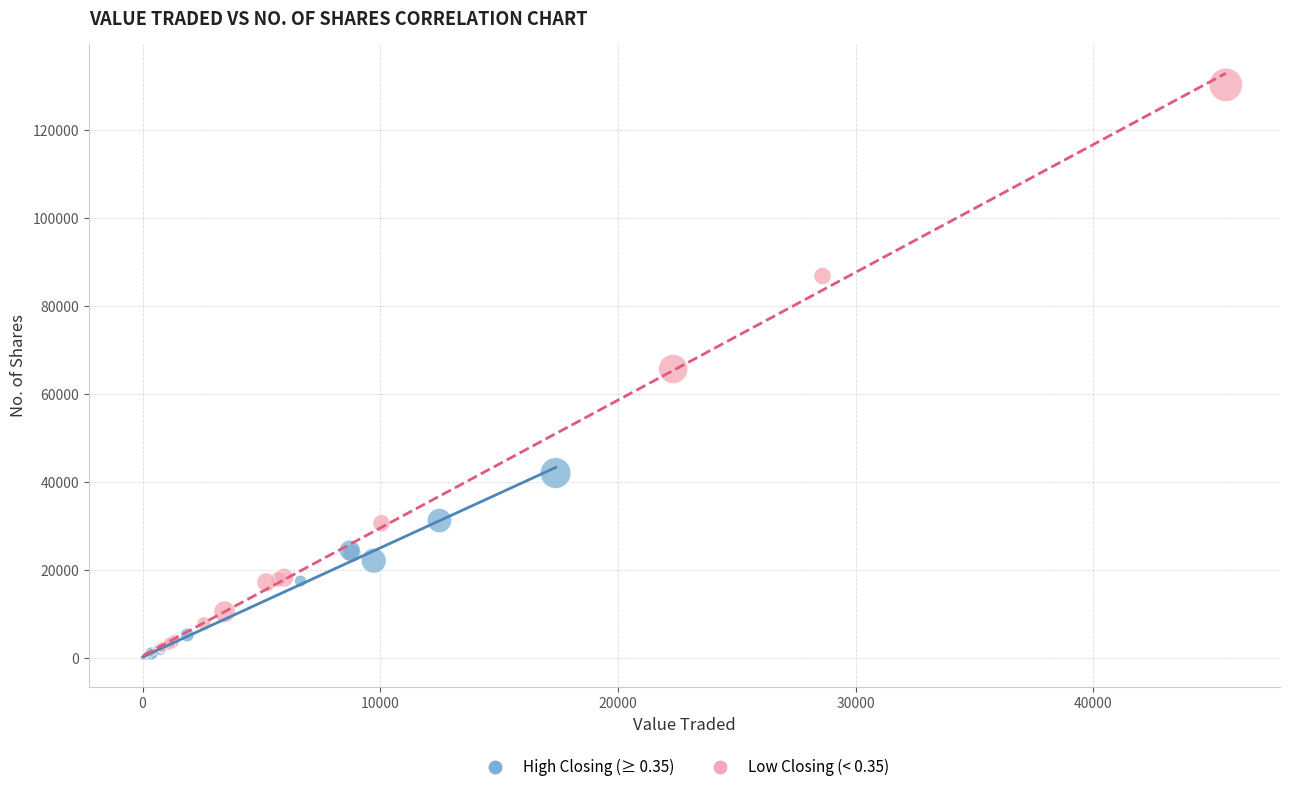

Which series has the widest spread of Y values?

Low Closing (< 0.35)